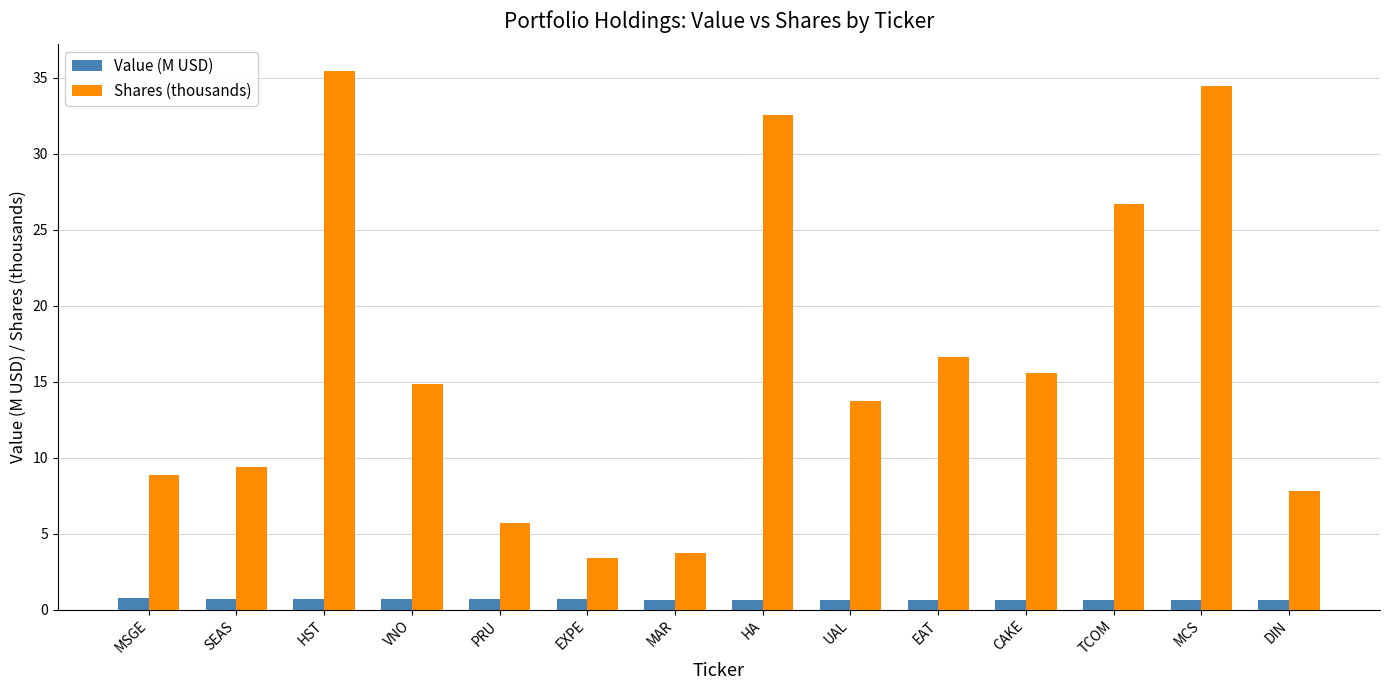

What is the sum of the Shares (thousands) values at HA and VNO?

47.4